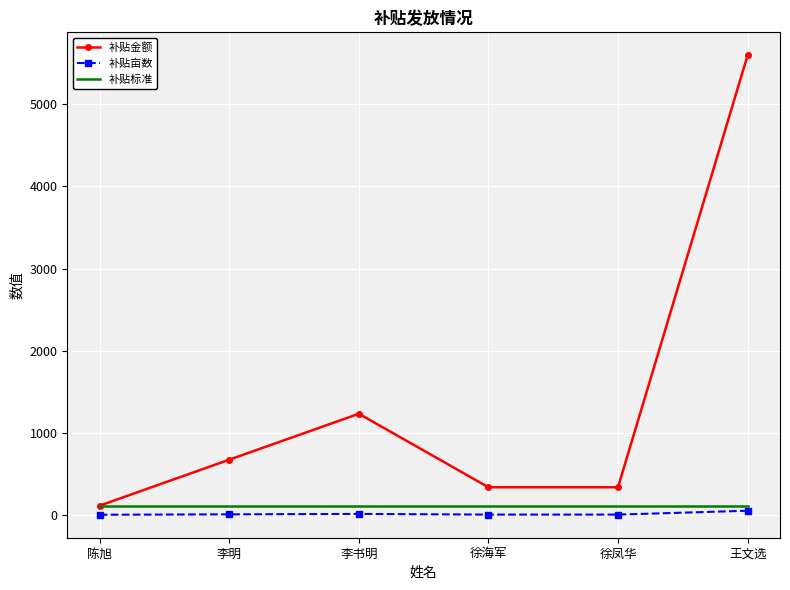

Which series changed the most between 陈旭 and 王文选?

补贴金额